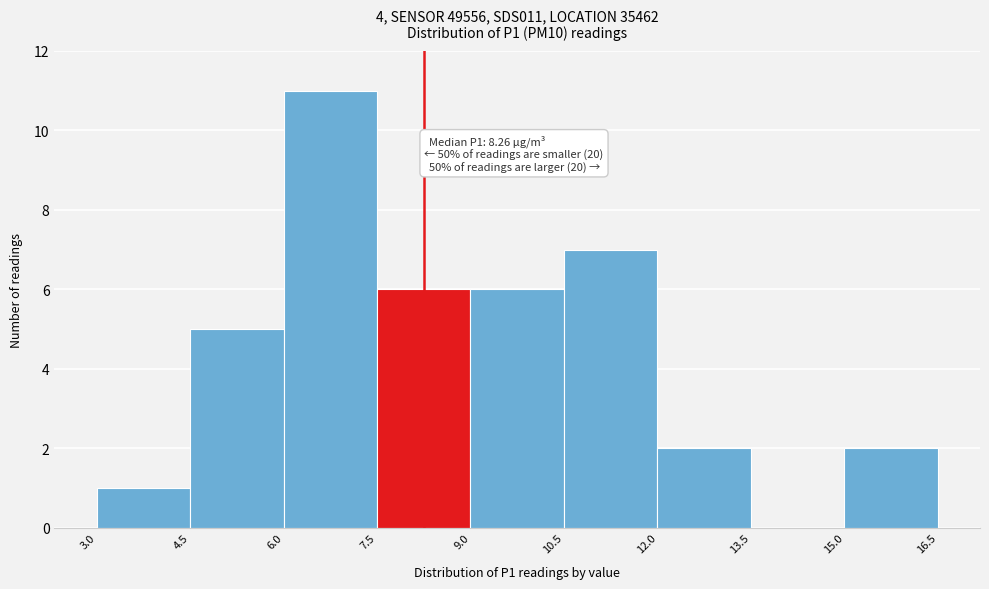

Over which range of the x-axis is the bar tallest?

6.0 to 7.5